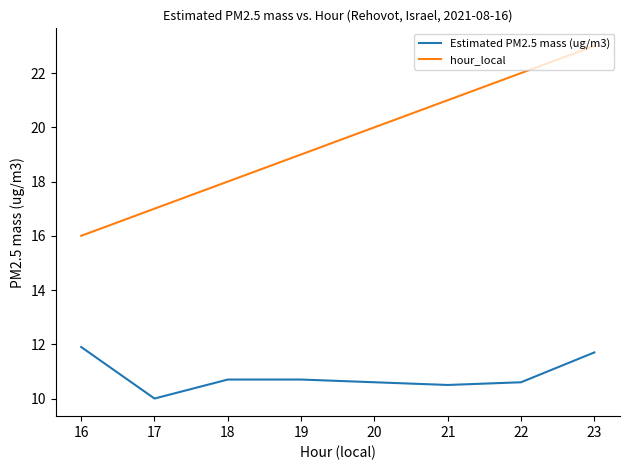

At which label is hour_local closest to 19?

19